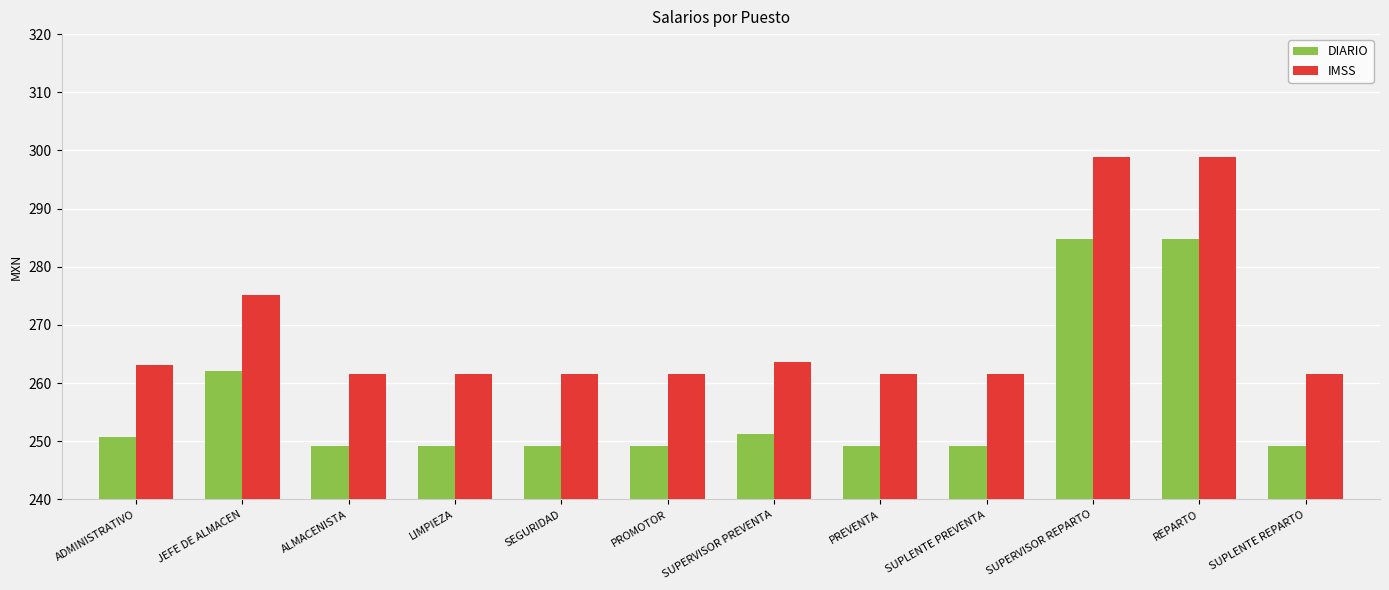

How many data points does each series have?

12